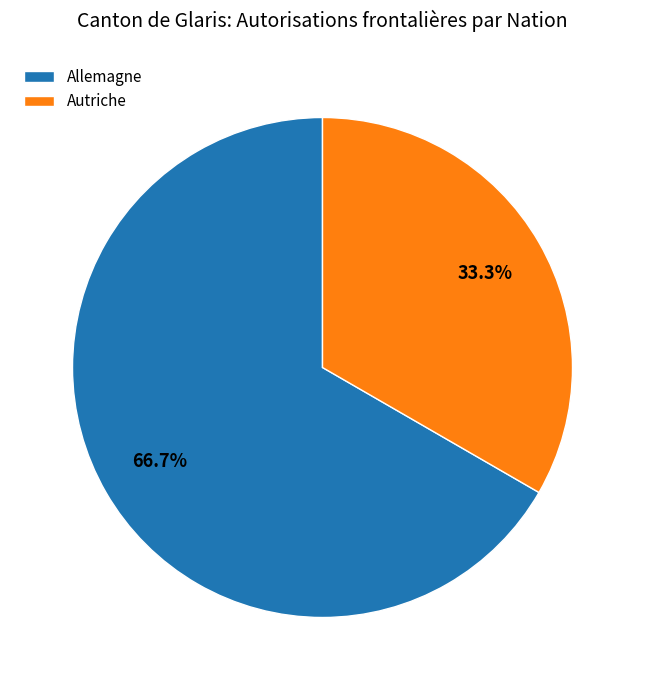

To the nearest percent, what is the difference between the largest and smallest slice percentages?

33%